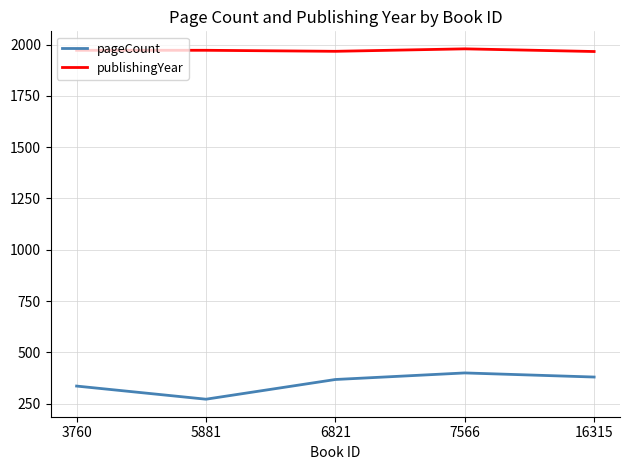

Is it true that publishingYear equals 1979 at 7566?

True